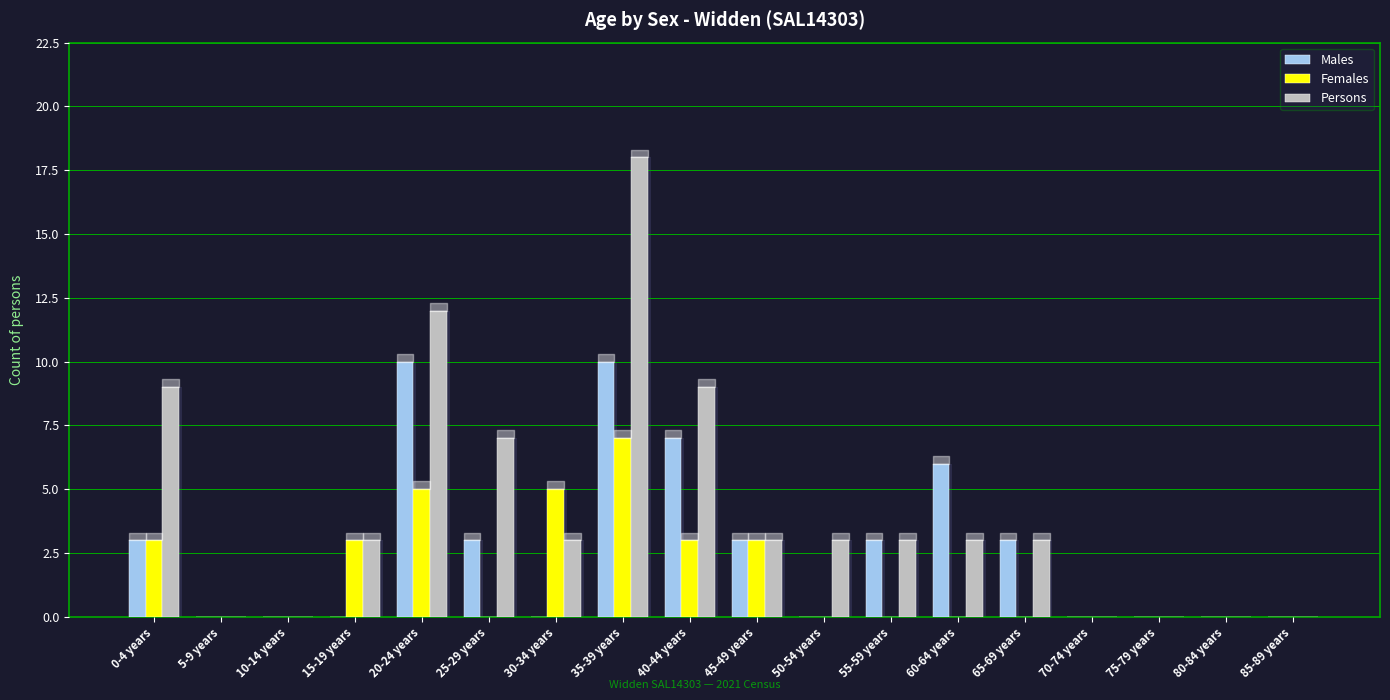

What is the sum of the Males values at 20-24 years and 75-79 years?

10